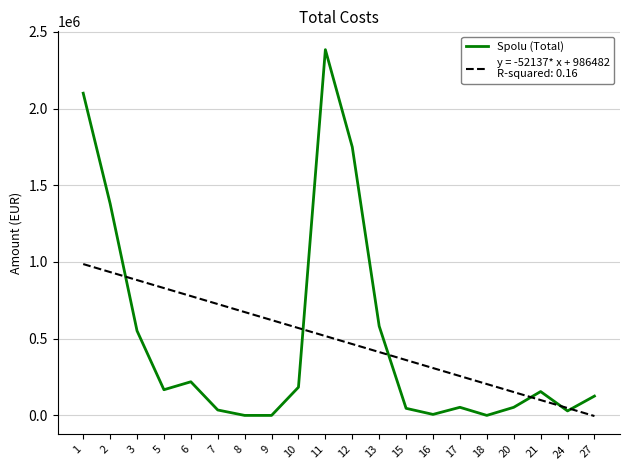

What is the spread (max minus min) of values at 20?

99493.6